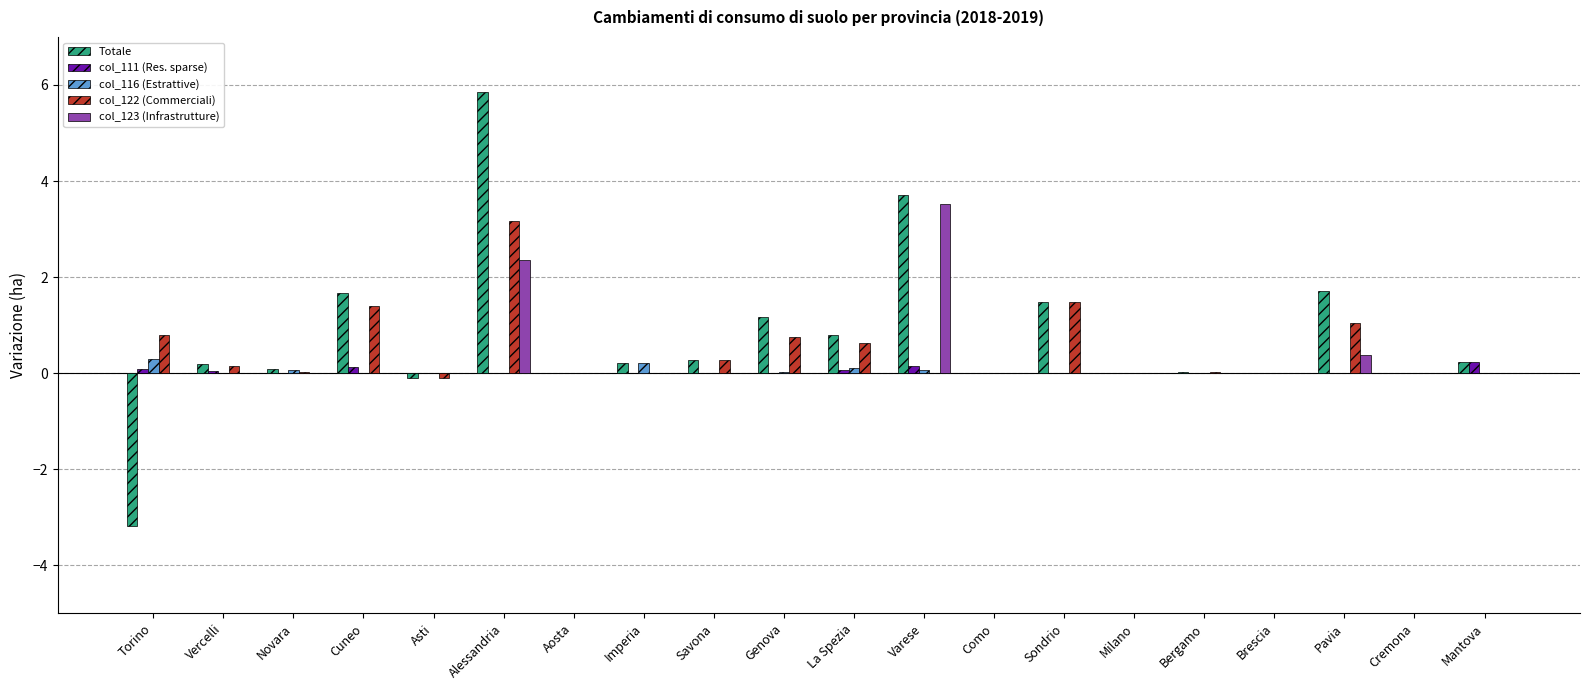

Count the number of data series in this chart.

5